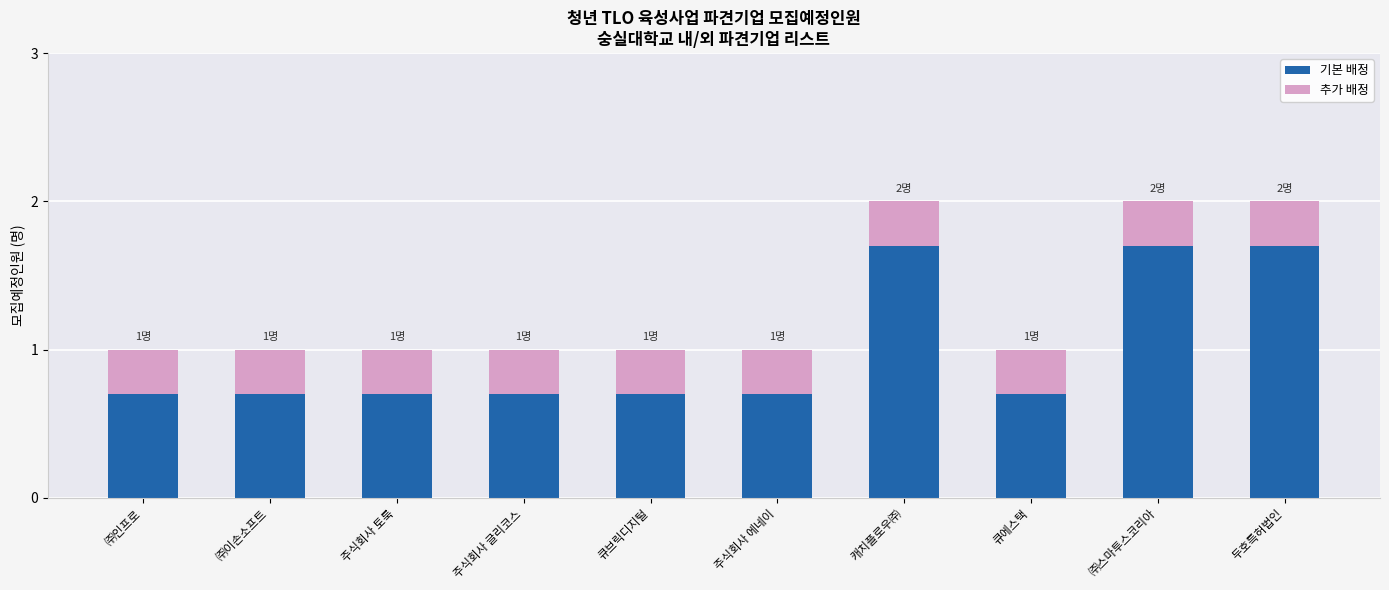

What is the total value across all series at 큐브릭디지털?

1.0